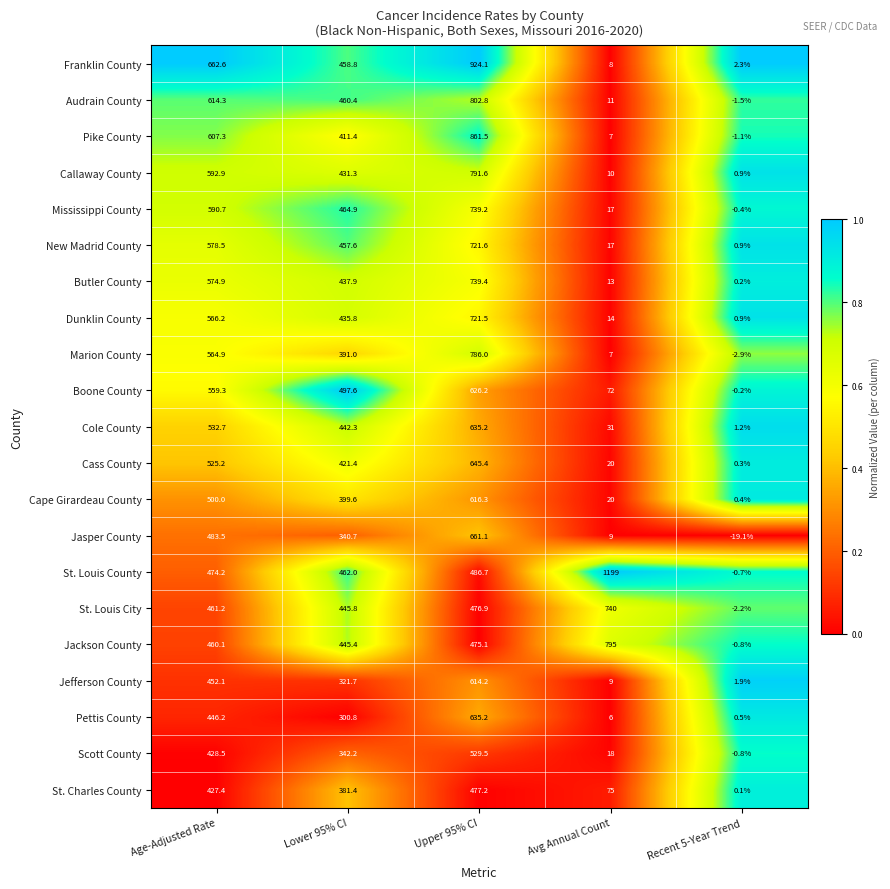

Which series has the largest range (max minus min)?

St. Louis County